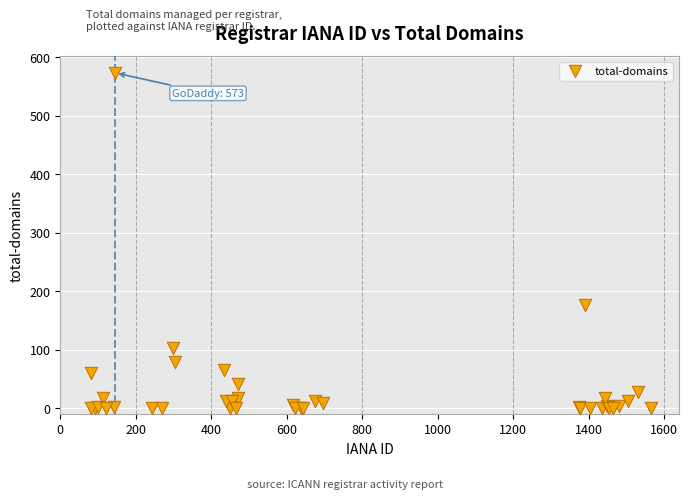

What Y value in the scatter plot is closest to 286?

176